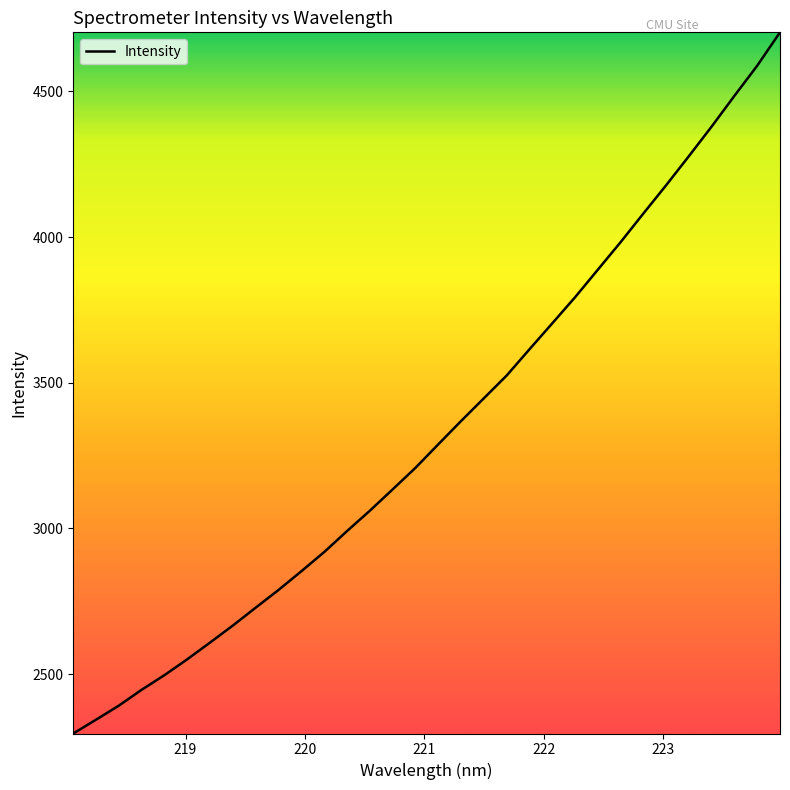

What is the greatest value displayed?

4703.1